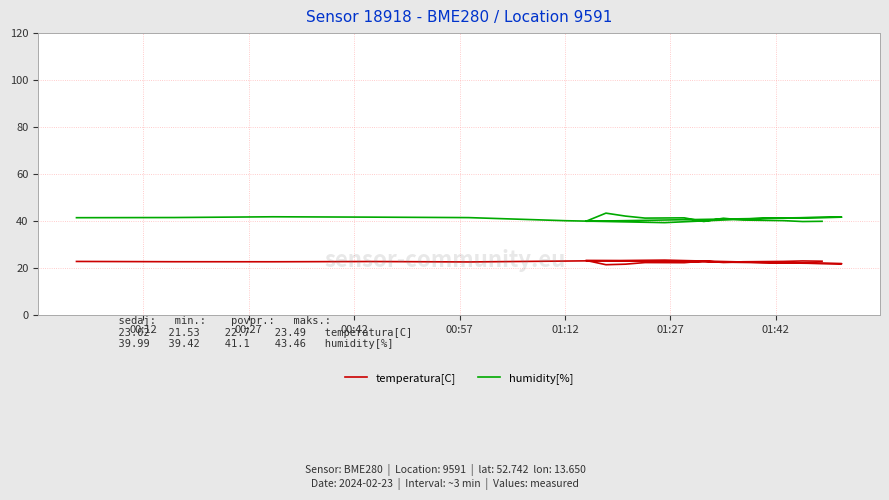

Is this an area chart (filled region under the line)?

No